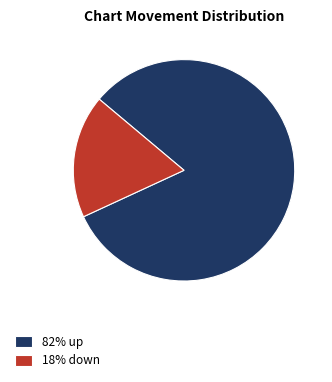

Do 18% down and 82% up together represent more than half of the pie?

Yes